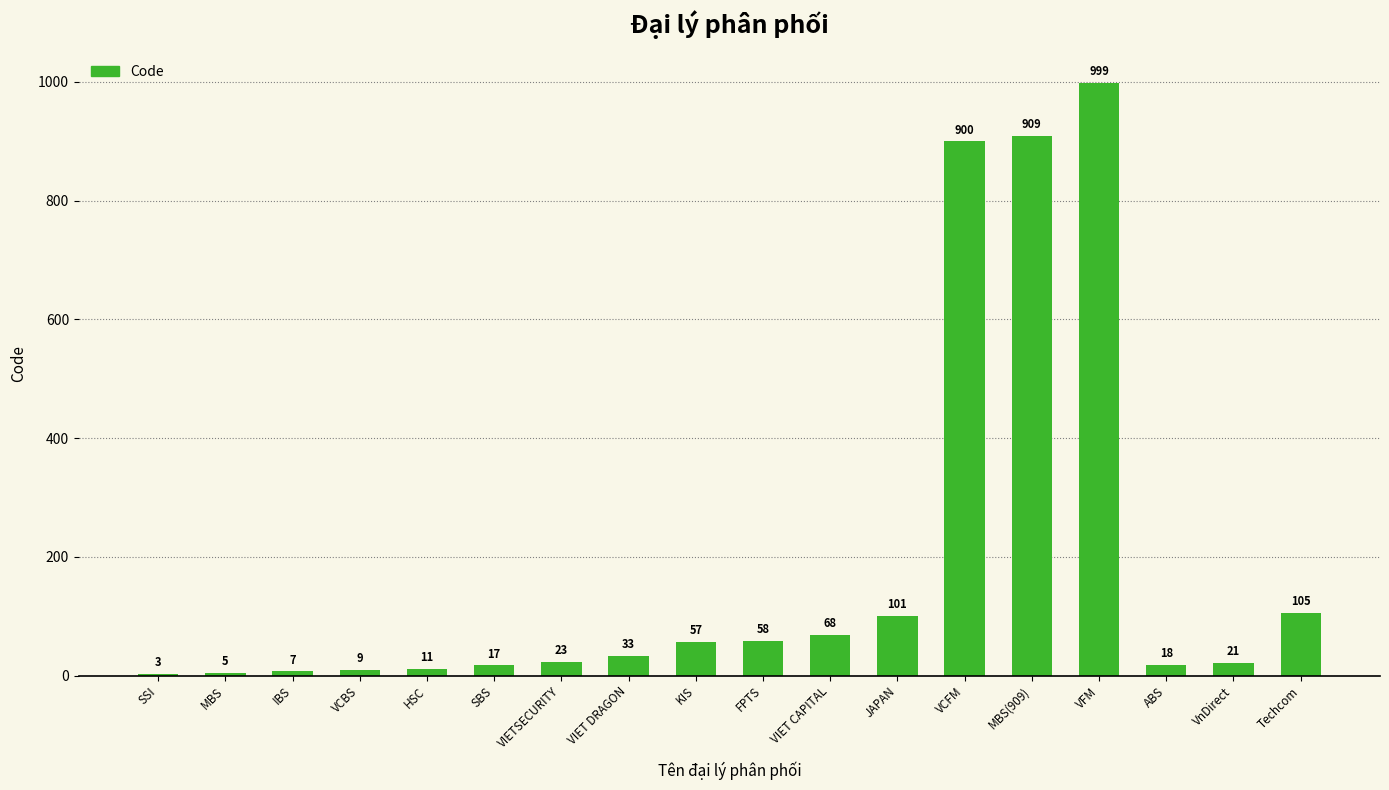

Reading right to left, list all the values displayed in this chart.

Techcom=105	VnDirect=21	ABS=18	VFM=999	MBS(909)=909	VCFM=900	JAPAN=101	VIET CAPITAL=68	FPTS=58	KIS=57	VIET DRAGON=33	VIETSECURITY=23	SBS=17	HSC=11	VCBS=9	IBS=7	MBS=5	SSI=3